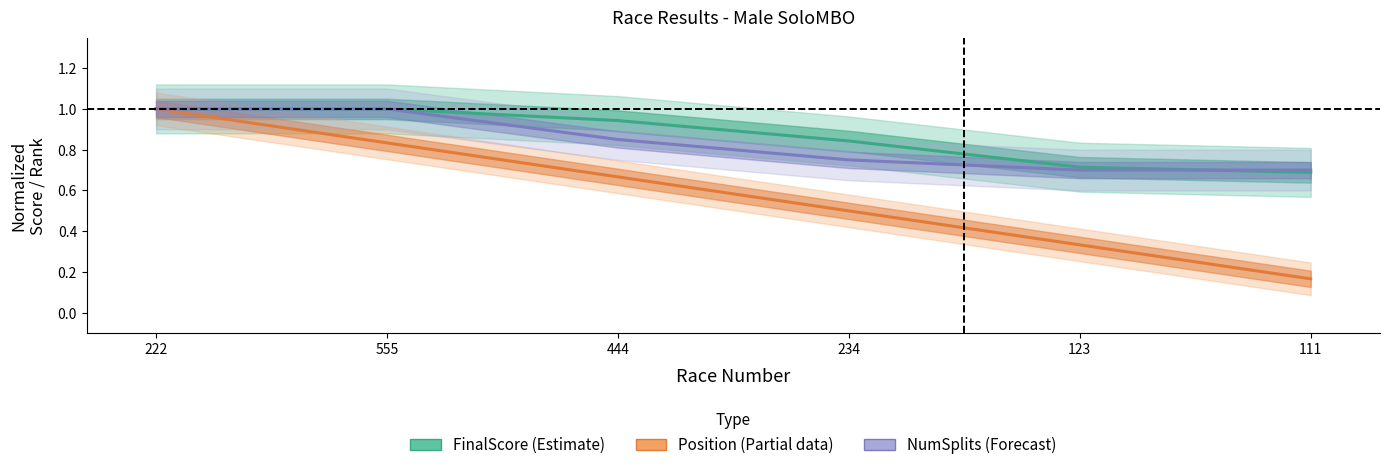

Reading left to right, list all the values displayed in this chart.

FinalScore (normalized): 222=1.0	555=1.0	444=0.9	234=0.8	123=0.7	111=0.7
Position (normalized): 222=1.0	555=0.8	444=0.7	234=0.5	123=0.3	111=0.2
Num Splits (normalized): 222=1.0	555=1.0	444=0.8	234=0.8	123=0.7	111=0.7